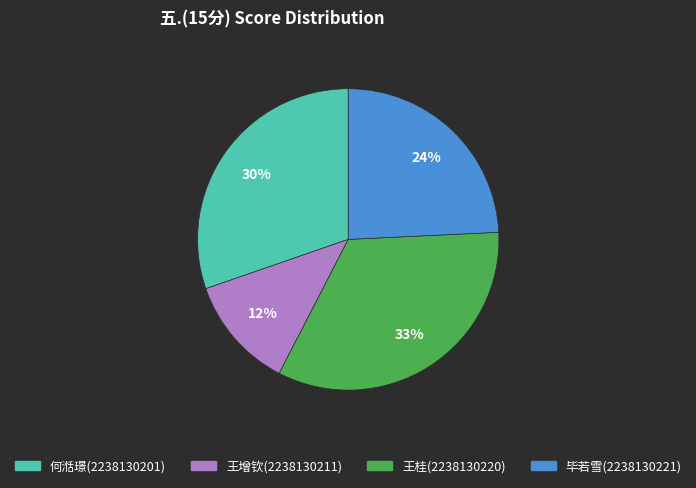

The 何湉璟(2238130201) slice represents 24% of the pie. True or false?

False